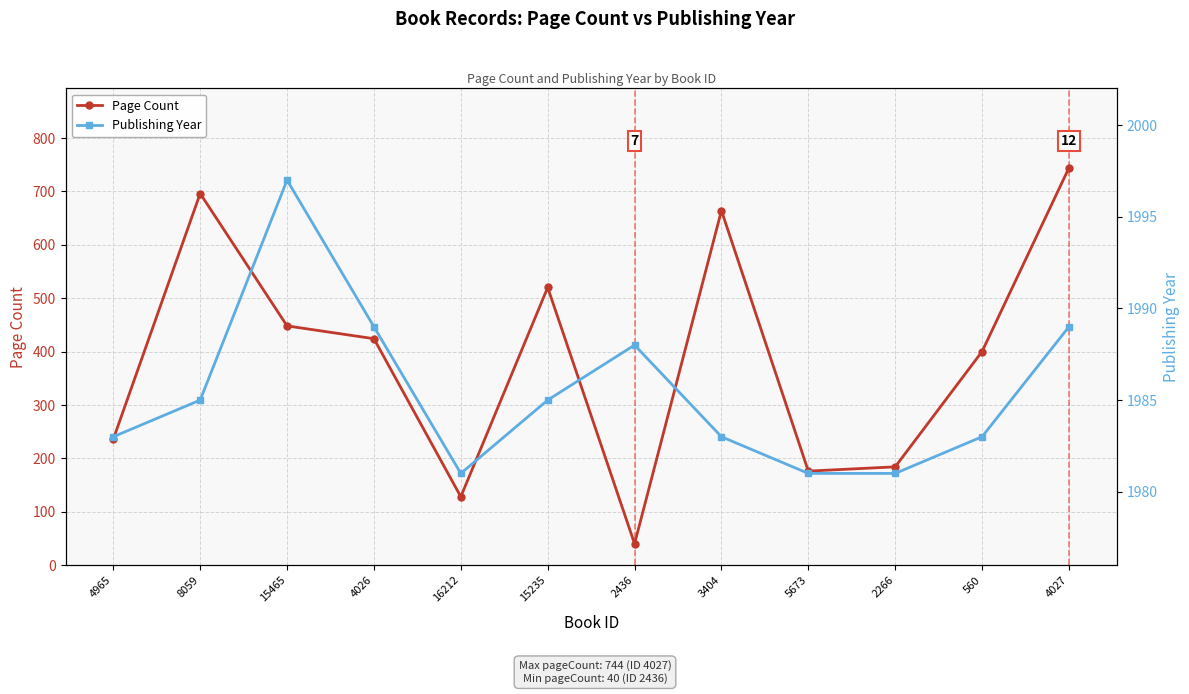

What is the difference between the maximum and minimum values in the Publishing Year series?

16